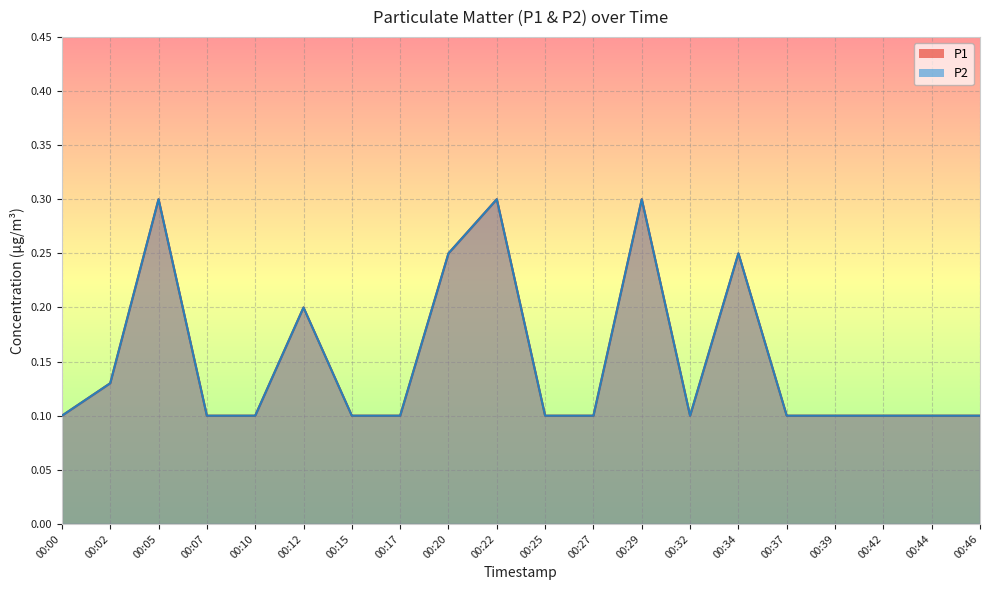

Reading left to right, what are all the values shown in this chart?

P1: 00:00=0.1	00:02=0.1	00:05=0.3	00:07=0.1	00:10=0.1	00:12=0.2	00:15=0.1	00:17=0.1	00:20=0.2	00:22=0.3	00:25=0.1	00:27=0.1	00:29=0.3	00:32=0.1	00:34=0.2	00:37=0.1	00:39=0.1	00:42=0.1	00:44=0.1	00:46=0.1
P2: 00:00=0.1	00:02=0.1	00:05=0.3	00:07=0.1	00:10=0.1	00:12=0.2	00:15=0.1	00:17=0.1	00:20=0.2	00:22=0.3	00:25=0.1	00:27=0.1	00:29=0.3	00:32=0.1	00:34=0.2	00:37=0.1	00:39=0.1	00:42=0.1	00:44=0.1	00:46=0.1